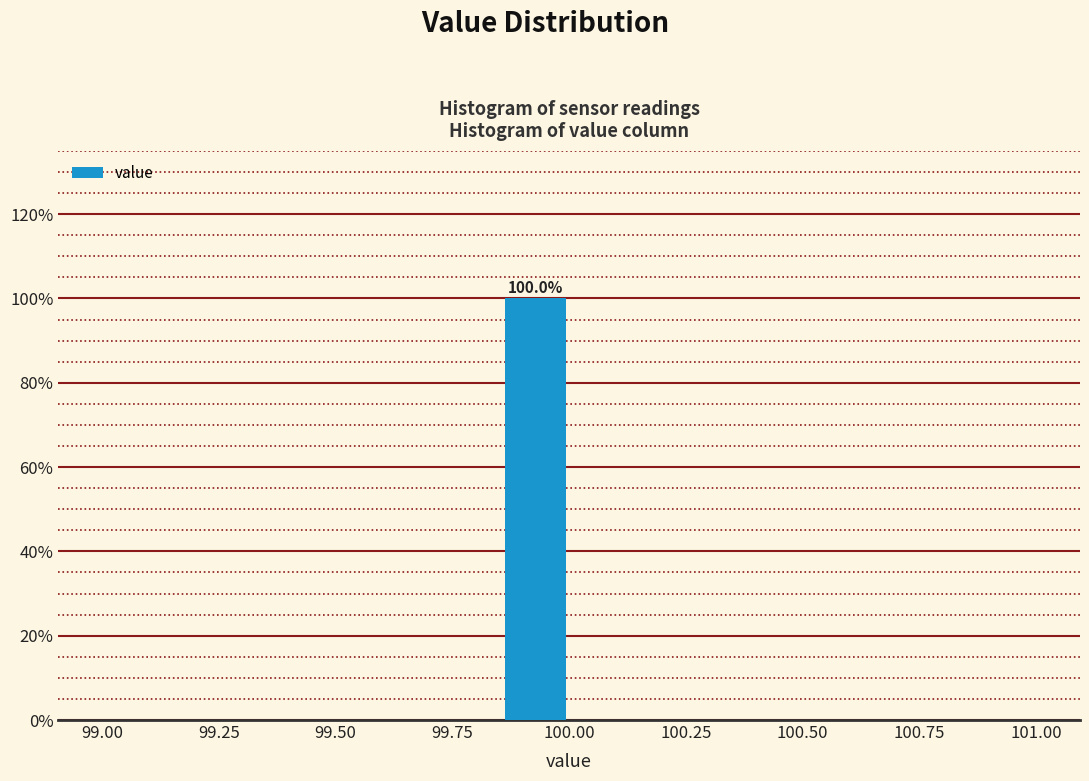

Around what value on the x-axis is the tallest bar? Give the approximate position of its centre, as read against the axis.

99.95